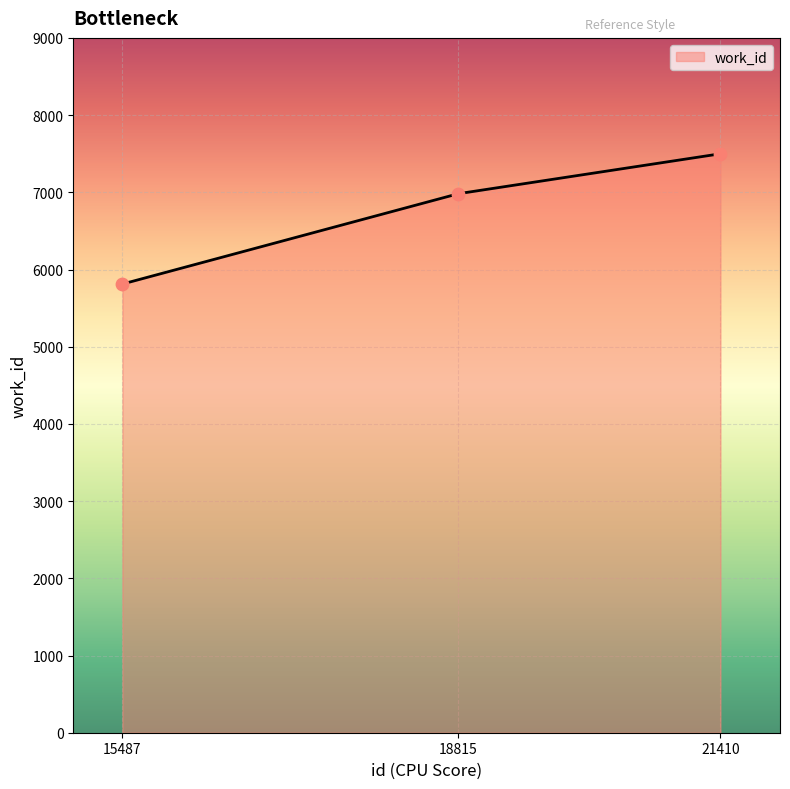

Between 15487 and 18815, which is larger?

18815